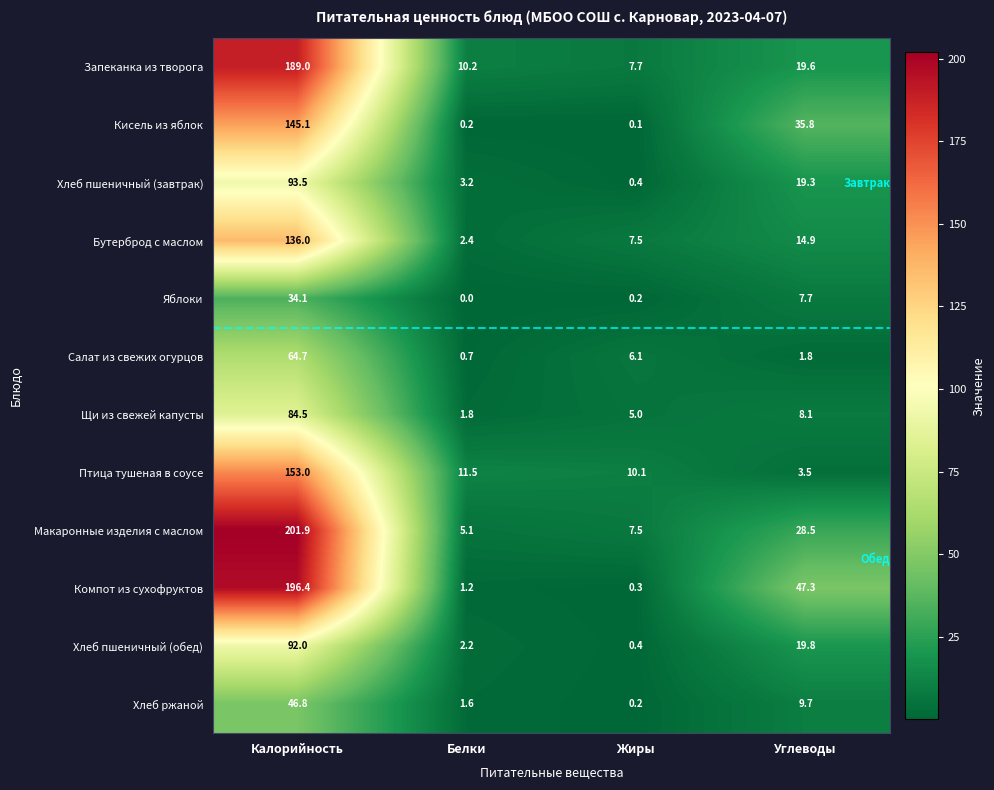

What is the maximum value shown in the chart?

201.9